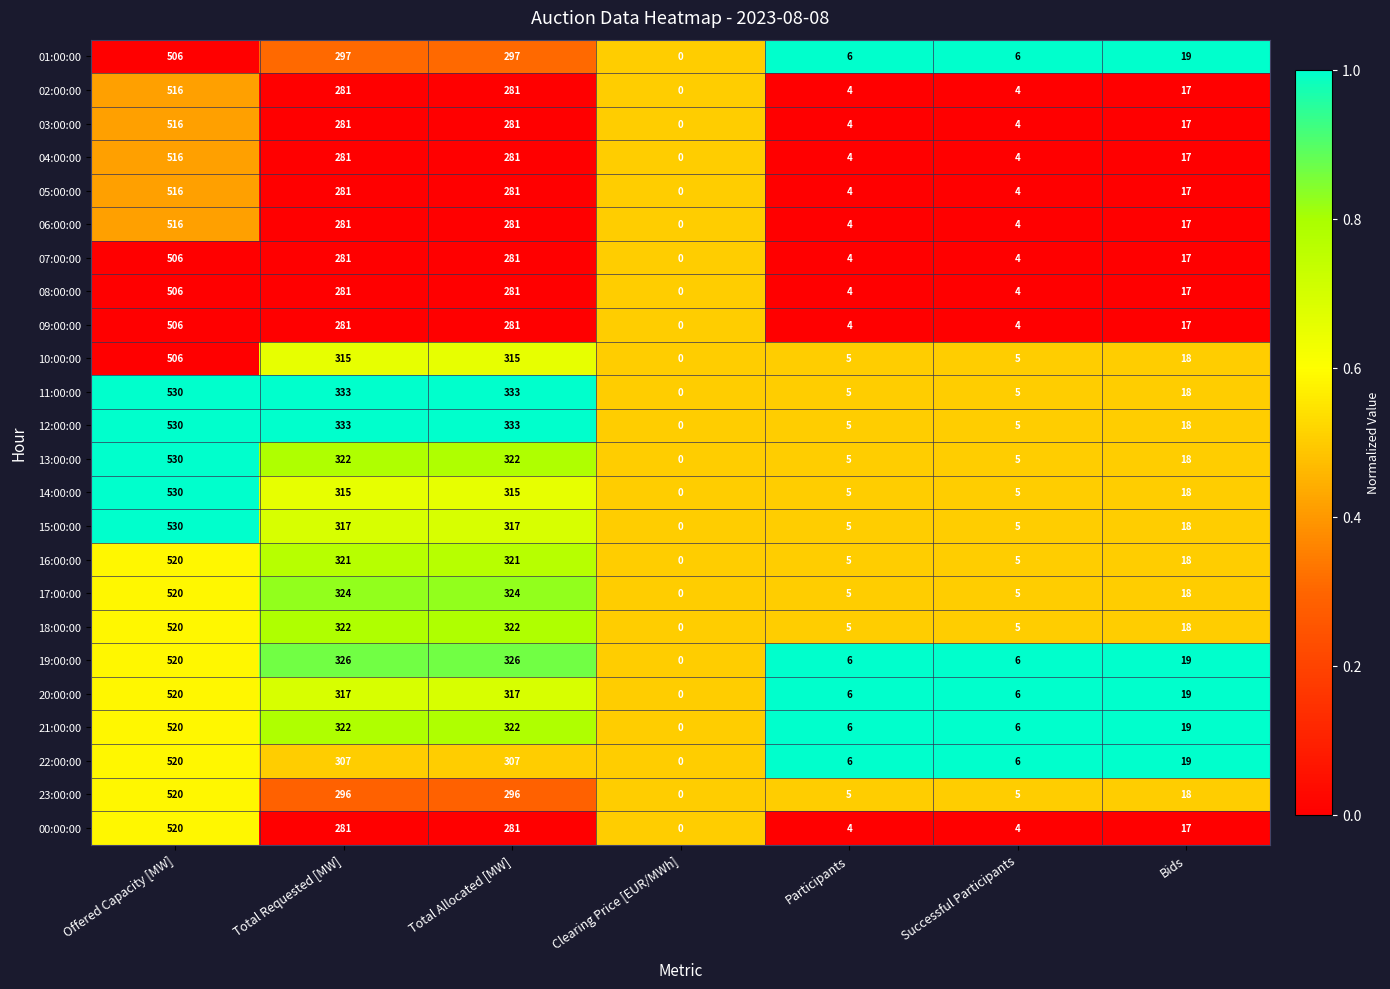

What is the total value across all series at Total Allocated [MW]?

7296